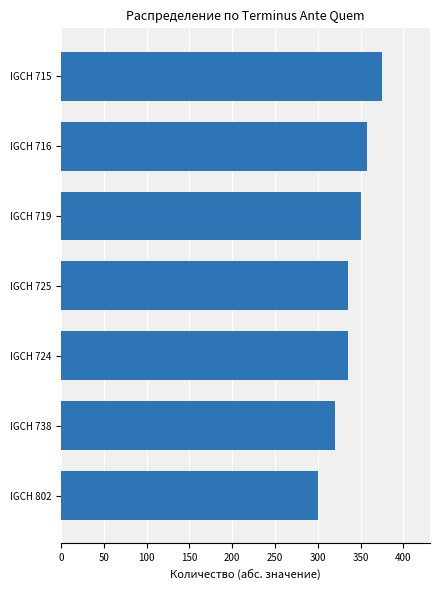

What is the sum of all values?

2372